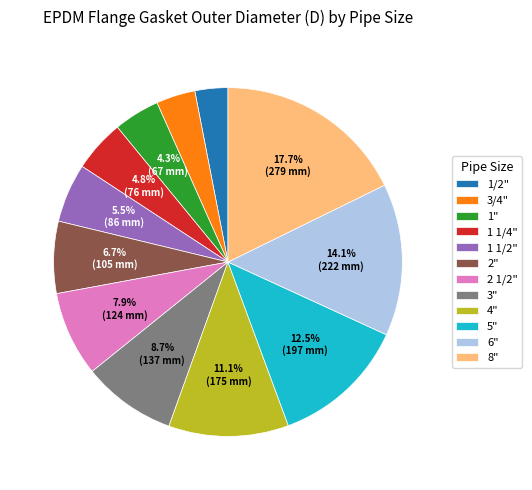

How many segments does this pie chart have?

12